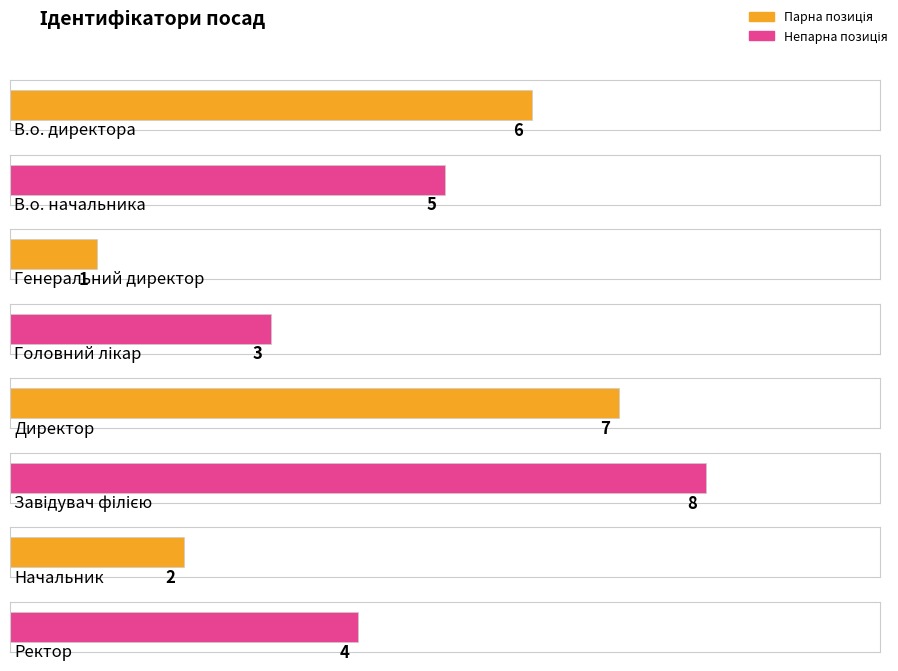

Rank the categories by value from highest to lowest.

Завідувач філією, Директор, В.о. директора, В.о. начальника, Ректор, Головний лікар, Начальник, Генеральний директор